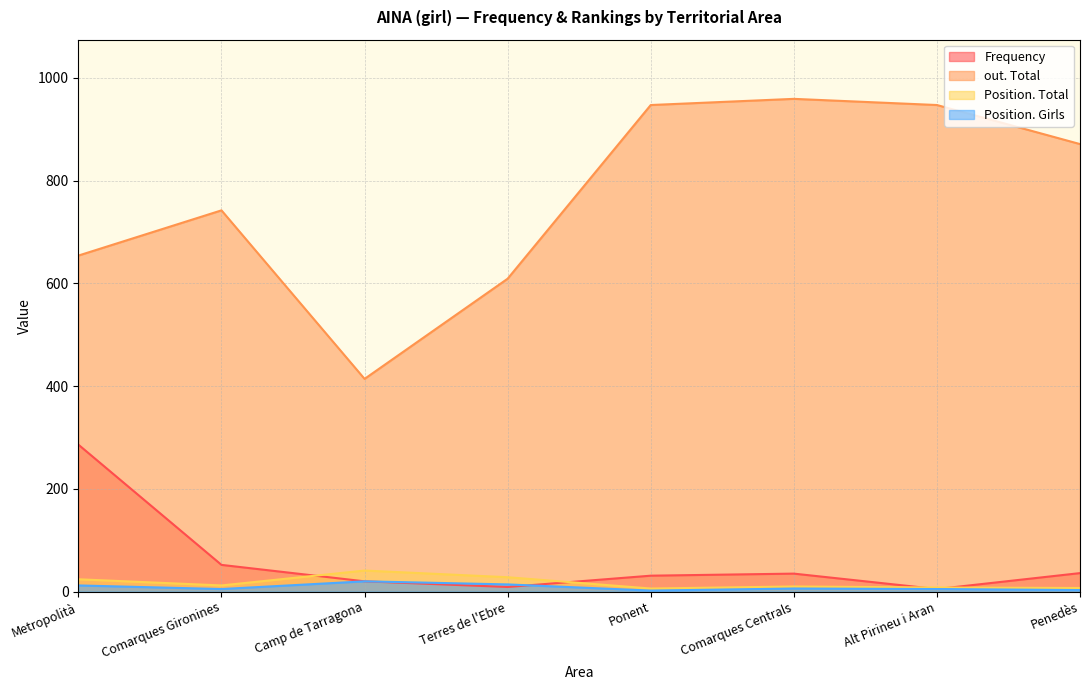

Reading left to right, list all the values displayed in this chart.

Frequency: Metropolità=286	Comarques Gironines=52	Camp de Tarragona=20	Terres de l'Ebre=9	Ponent=31	Comarques Centrals=35	Alt Pirineu i Aran=5	Penedès=36
out. Total: Metropolità=654	Comarques Gironines=742	Camp de Tarragona=414	Terres de l'Ebre=609	Ponent=947	Comarques Centrals=959	Alt Pirineu i Aran=947	Penedès=871
Position. Total: Metropolità=24	Comarques Gironines=12	Camp de Tarragona=41	Terres de l'Ebre=28	Ponent=6	Comarques Centrals=10	Alt Pirineu i Aran=8	Penedès=7
Position. Girls: Metropolità=12	Comarques Gironines=5	Camp de Tarragona=20	Terres de l'Ebre=14	Ponent=2	Comarques Centrals=6	Alt Pirineu i Aran=5	Penedès=3